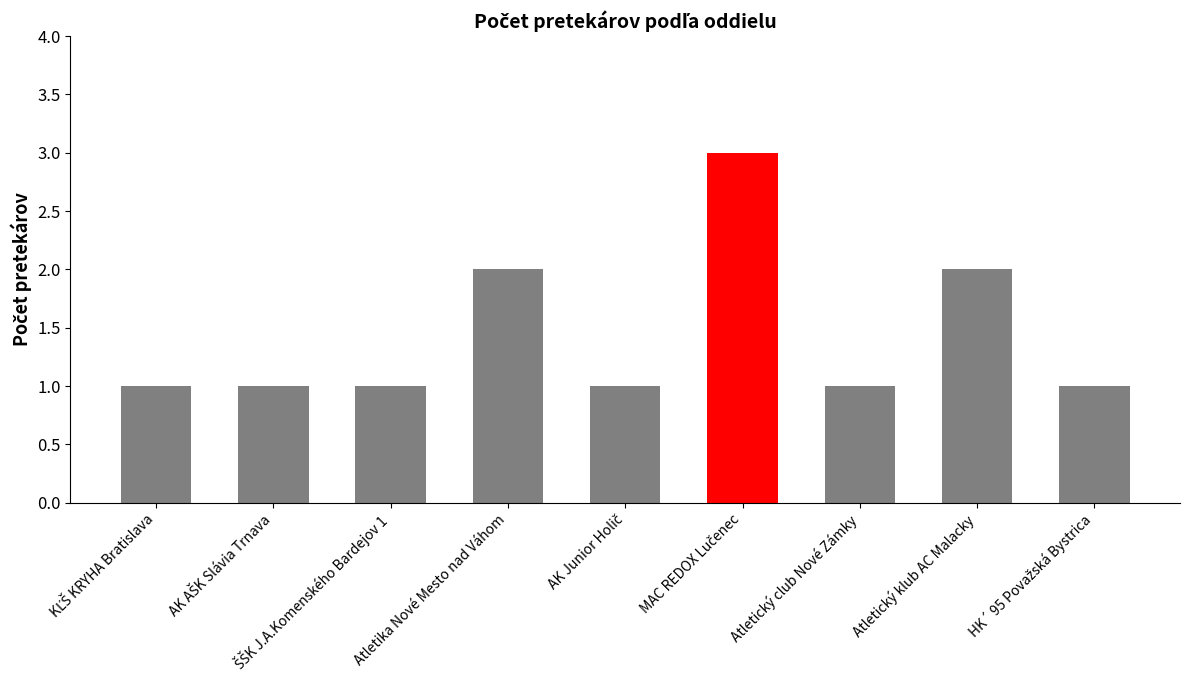

What is the label of the 6th bar from the right?

Atletika Nové Mesto nad Váhom